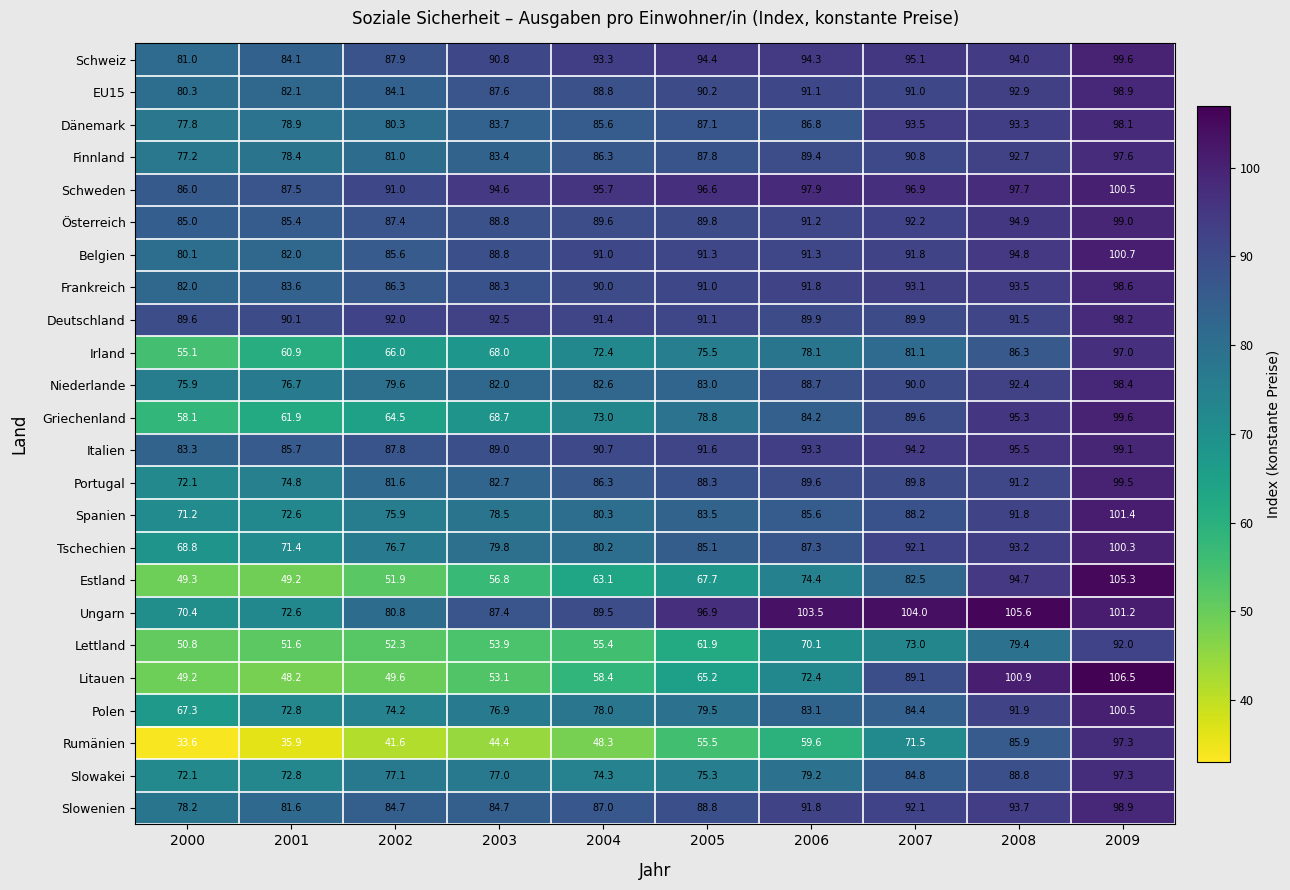

What is the difference between the maximum and minimum values in the Portugal series?

27.4